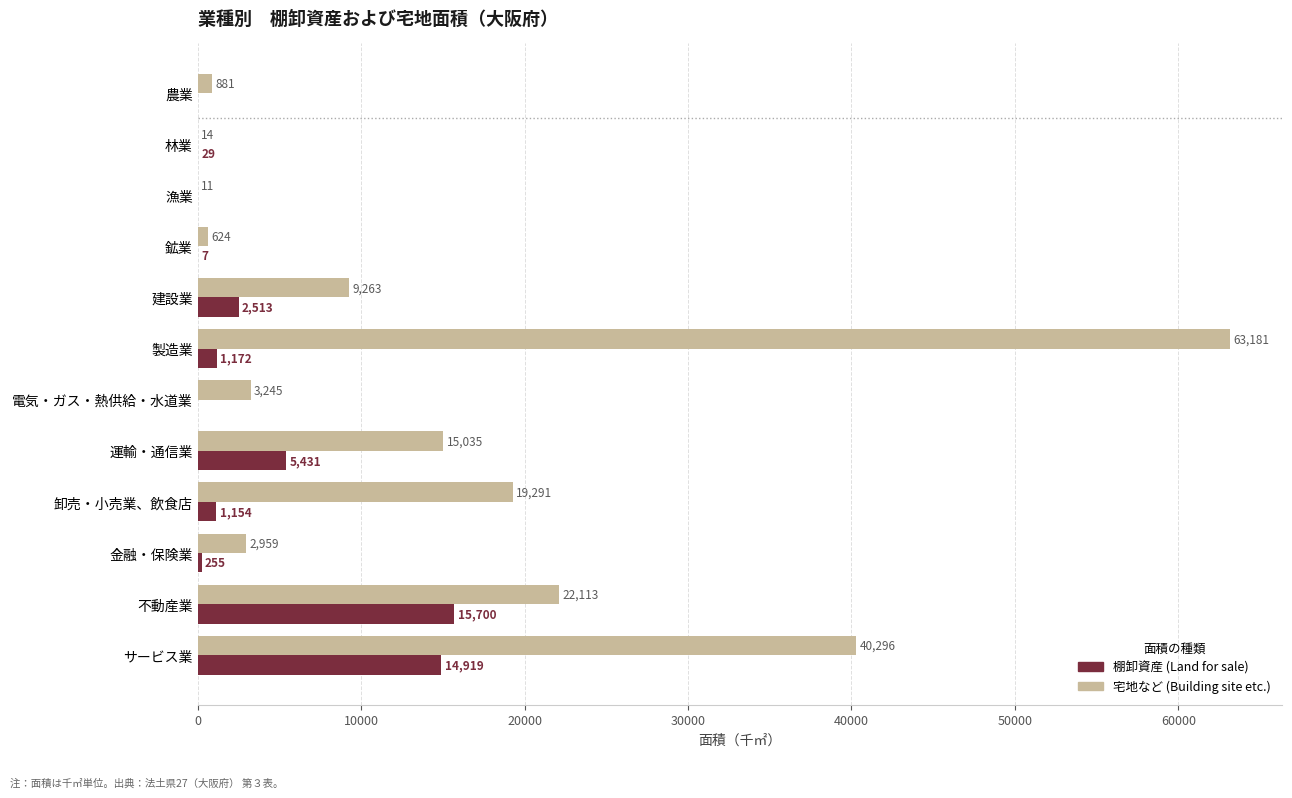

Which series changed the most between 運輸・通信業 and 金融・保険業?

宅地など (Building site etc.)